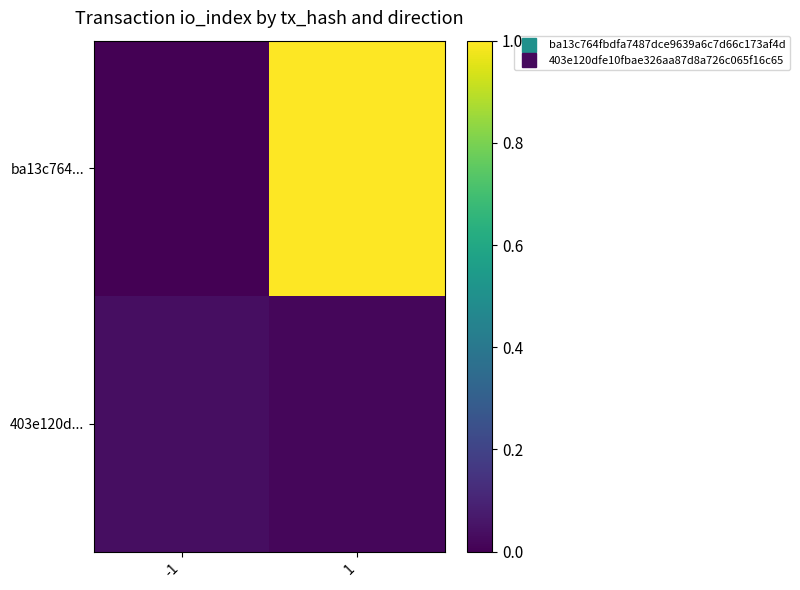

Reading right to left, transcribe all the data shown in this chart.

ba13c764...: 1=1.0	-1=0.0
403e120d...: 1=0.0	-1=0.0